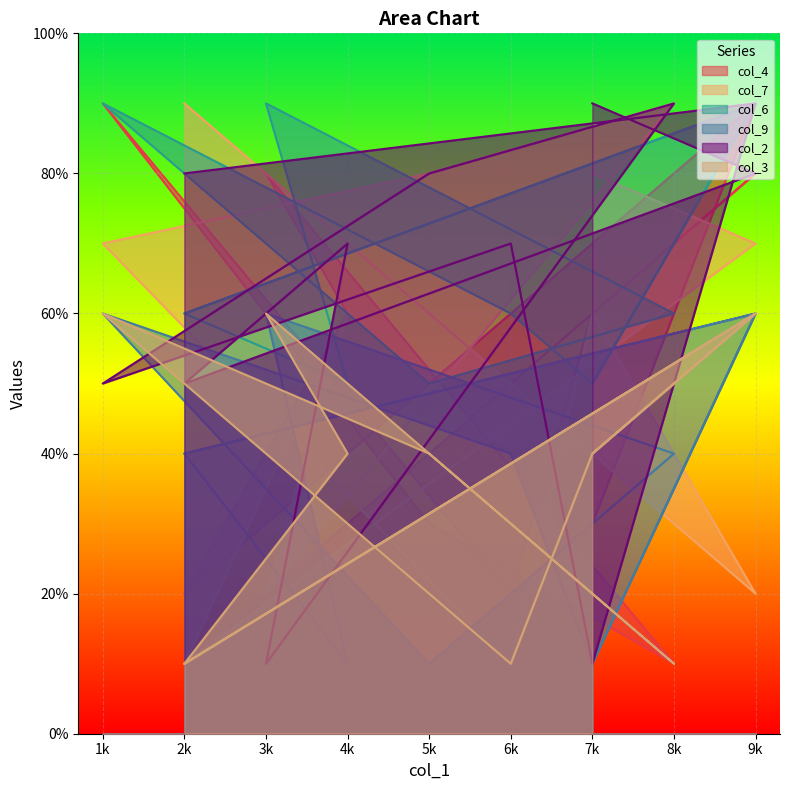

After their last crossing, which series has the higher values: col_7 or col_9?

col_7